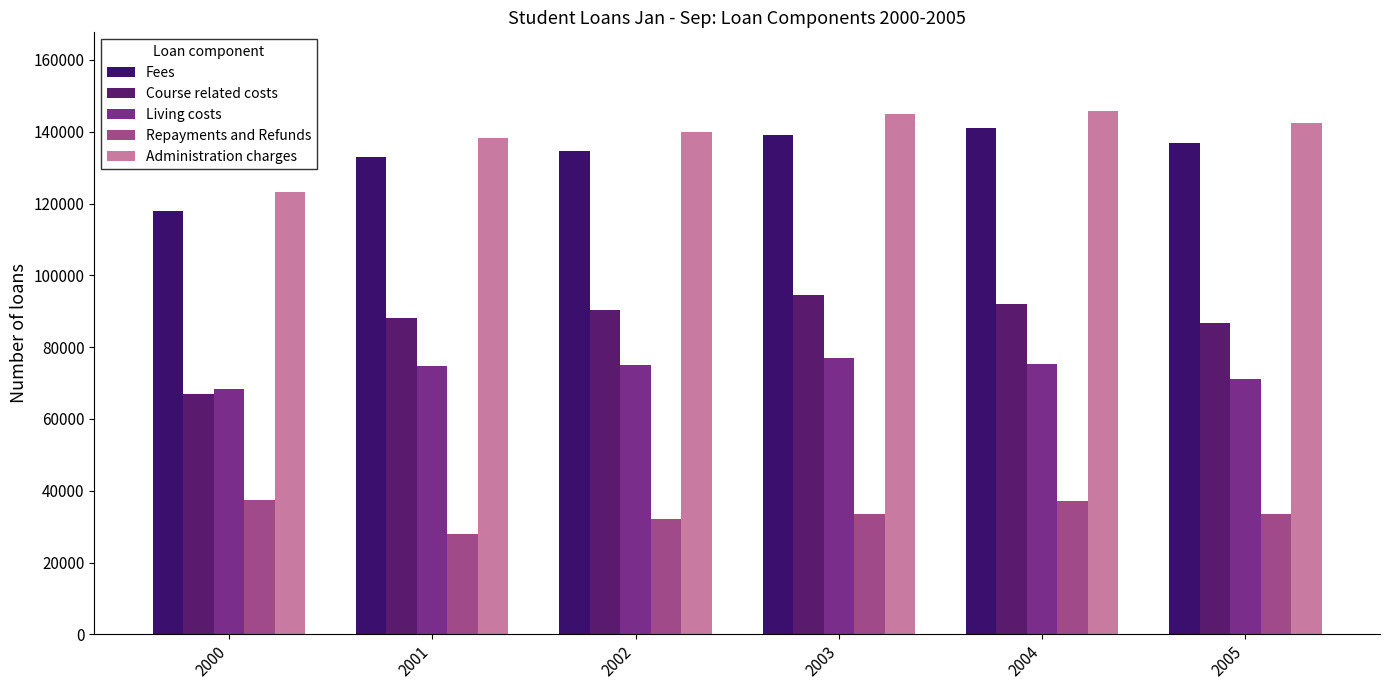

At which label is Living costs closest to 72607?

2005